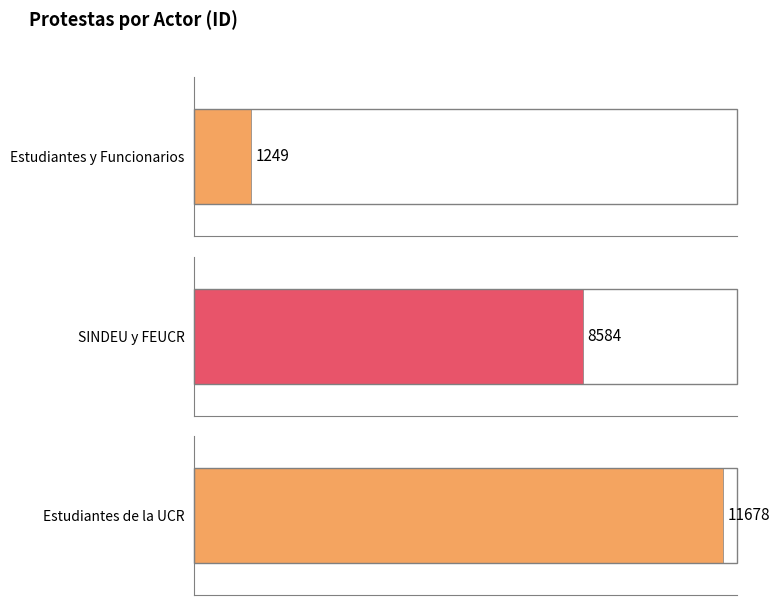

What is the label of the 1st bar from the left?

Estudiantes y Funcionarios